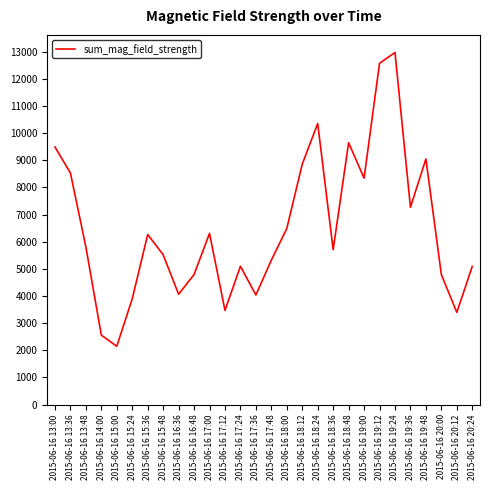

What is the difference between the maximum and minimum values?

10827.0